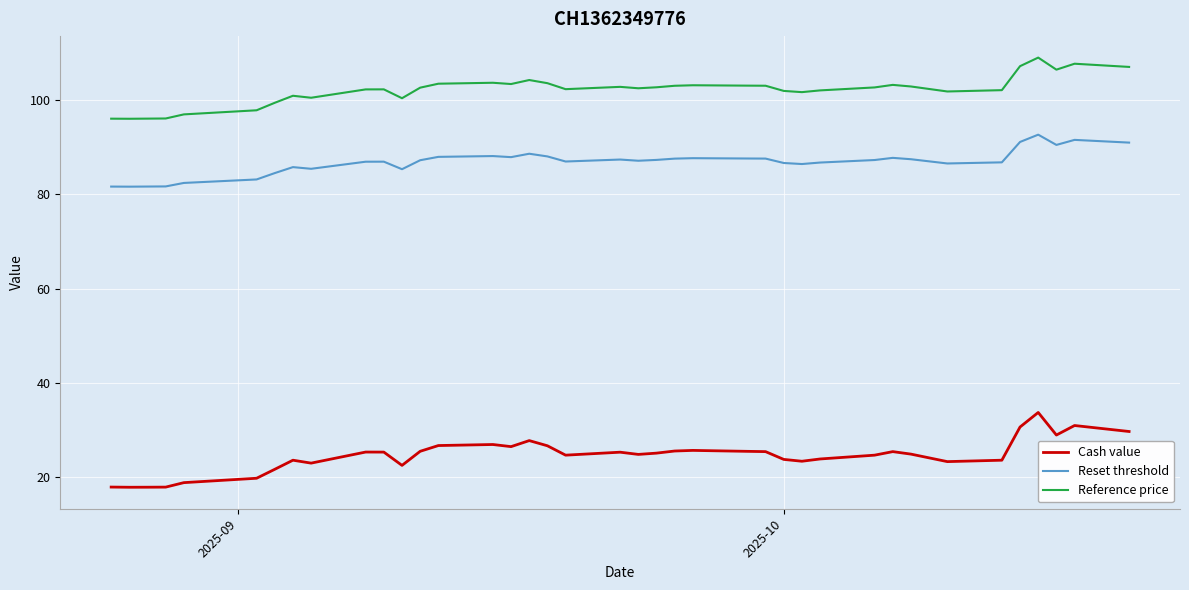

True or false: Cash value and Reset threshold cross at least once.

False